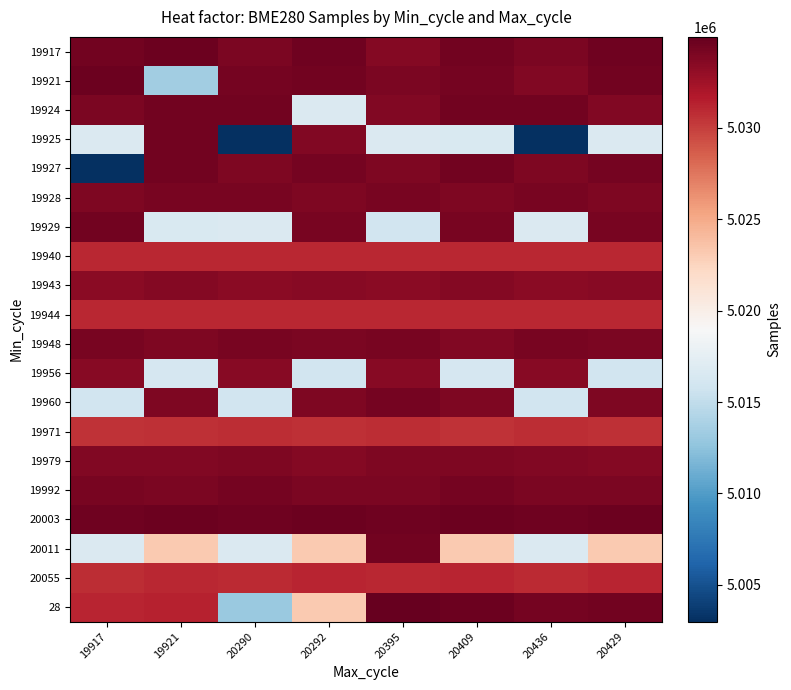

Reading left to right, what are all the values shown in this chart?

19917: 19917=5034448	19921=5034618	20290=5034013	20292=5034581	20395=5033708	20409=5034448	20436=5034013	20429=5034581
19921: 19917=5034632	19921=5013383	20290=5034327	20292=5034448	20395=5034004	20409=5034327	20436=5033820	20429=5034448
19924: 19917=5034013	19921=5034359	20290=5034440	20292=5016668	20395=5033820	20409=5034359	20436=5034440	20429=5033820
19925: 19917=5016614	19921=5034359	20290=5002991	20292=5033783	20395=5016614	20409=5016602	20436=5002991	20429=5016614
19927: 19917=5002991	19921=5034440	20290=5033859	20292=5034327	20395=5033859	20409=5034440	20436=5033859	20429=5034327
19928: 19917=5033859	19921=5034174	20290=5034174	20292=5033896	20395=5034174	20409=5033859	20436=5034174	20429=5033896
19929: 19917=5034440	19921=5016602	20290=5016668	20292=5034174	20395=5015937	20409=5034174	20436=5016668	20429=5034174
19940: 19917=5031050	19921=5031033	20290=5031050	20292=5031033	20395=5031033	20409=5031033	20436=5031050	20429=5031033
19943: 19917=5033431	19921=5033708	20290=5033431	20292=5033548	20395=5033431	20409=5033708	20436=5033431	20429=5033548
19944: 19917=5031006	19921=5031069	20290=5031069	20292=5031006	20395=5031069	20409=5031006	20436=5031069	20429=5031006
19948: 19917=5034158	19921=5033896	20290=5034158	20292=5034013	20395=5034158	20409=5033783	20436=5034158	20429=5034013
19956: 19917=5033548	19921=5016258	20290=5033548	20292=5015937	20395=5033548	20409=5016258	20436=5033548	20429=5015937
19960: 19917=5015937	19921=5033859	20290=5015937	20292=5033859	20395=5034327	20409=5033860	20436=5015937	20429=5033859
19971: 19917=5030594	19921=5030629	20290=5030782	20292=5030629	20395=5030782	20409=5030594	20436=5030782	20429=5030629
19979: 19917=5033783	19921=5033783	20290=5033896	20292=5033708	20395=5033896	20409=5033896	20436=5033783	20429=5033708
19992: 19917=5034174	19921=5034004	20290=5034327	20292=5034004	20395=5034004	20409=5034327	20436=5034004	20429=5034004
20003: 19917=5034581	19921=5034689	20290=5034581	20292=5034689	20395=5034581	20409=5034689	20436=5034581	20429=5034689
20011: 19917=5016668	19921=5023145	20290=5016614	20292=5023145	20395=5034440	20409=5023145	20436=5016614	20429=5023145
20055: 19917=5030782	19921=5031006	20290=5030962	20292=5031113	20395=5031050	20409=5031113	20436=5030962	20429=5031113
28: 19917=5031139	19921=5031311	20290=5013097	20292=5023145	20395=5034968	20409=5034618	20436=5034327	20429=5034440